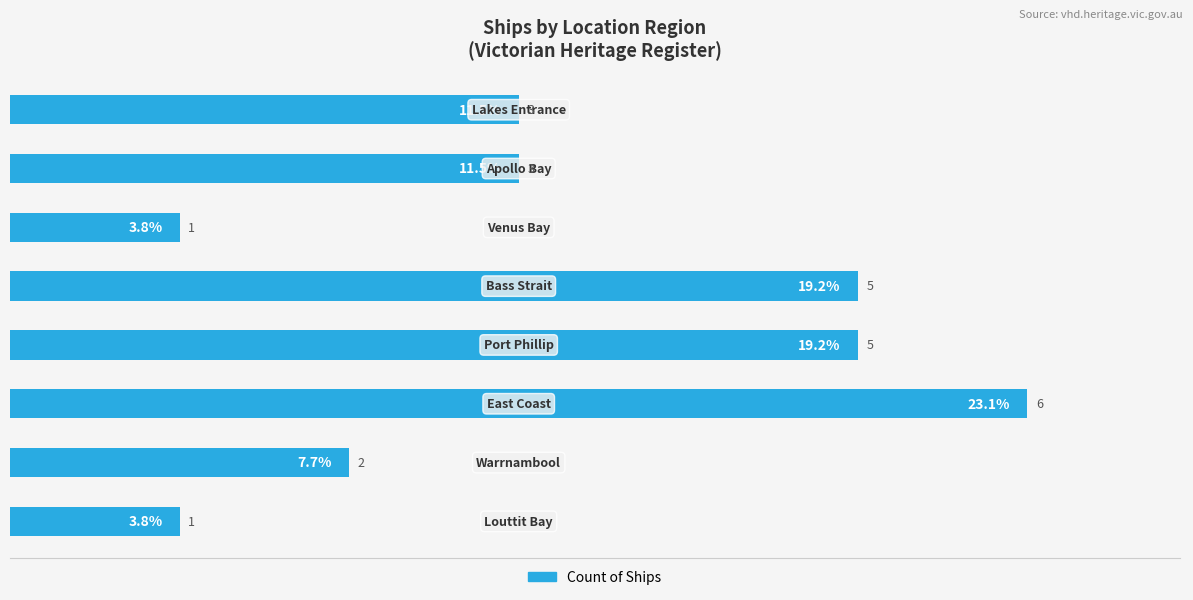

What is the average value?

3